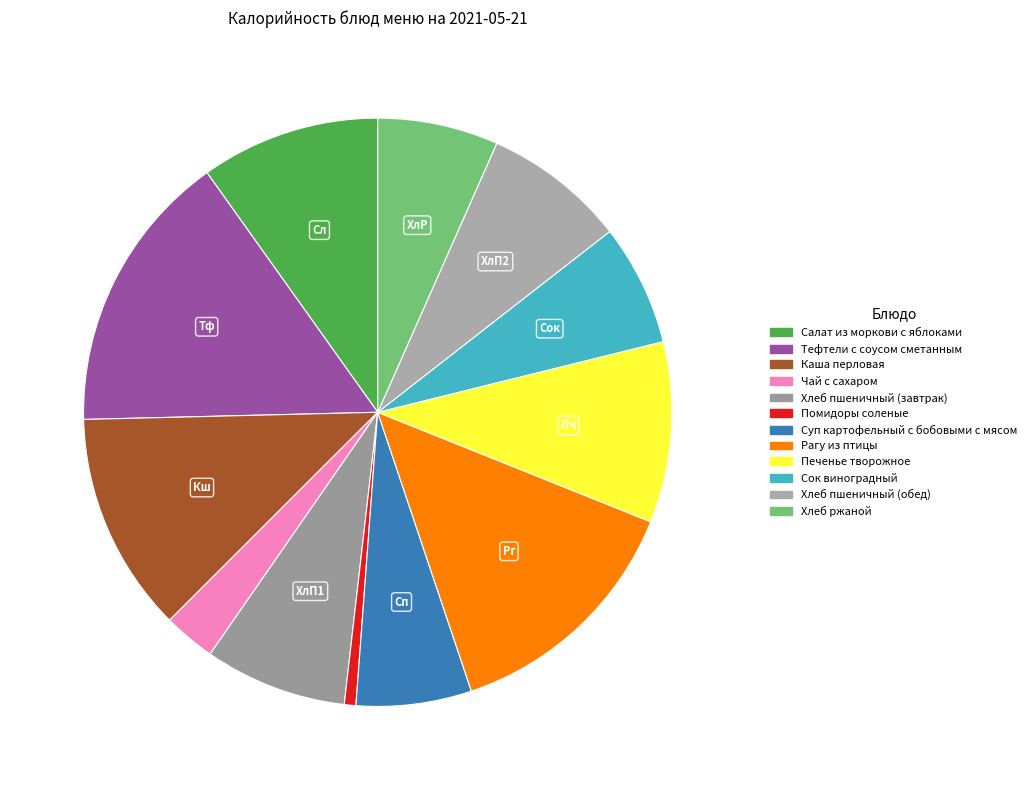

True or false: Печенье творожное accounts for 1% of the total.

False